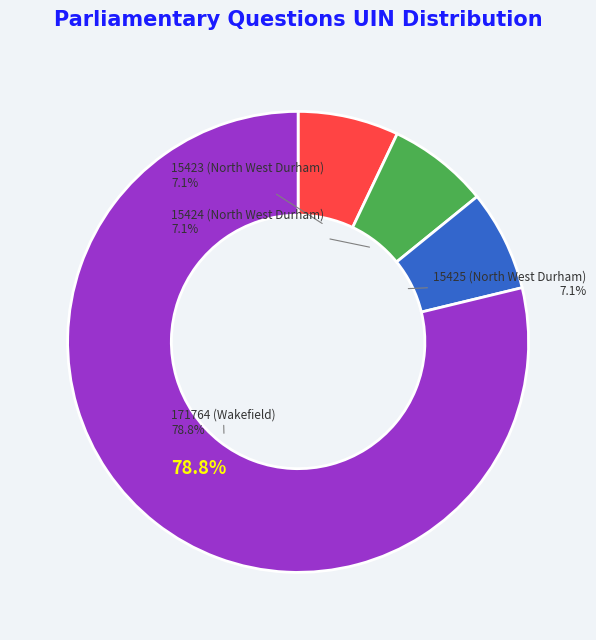

What is the largest slice in the pie chart?

171764 (Wakefield)